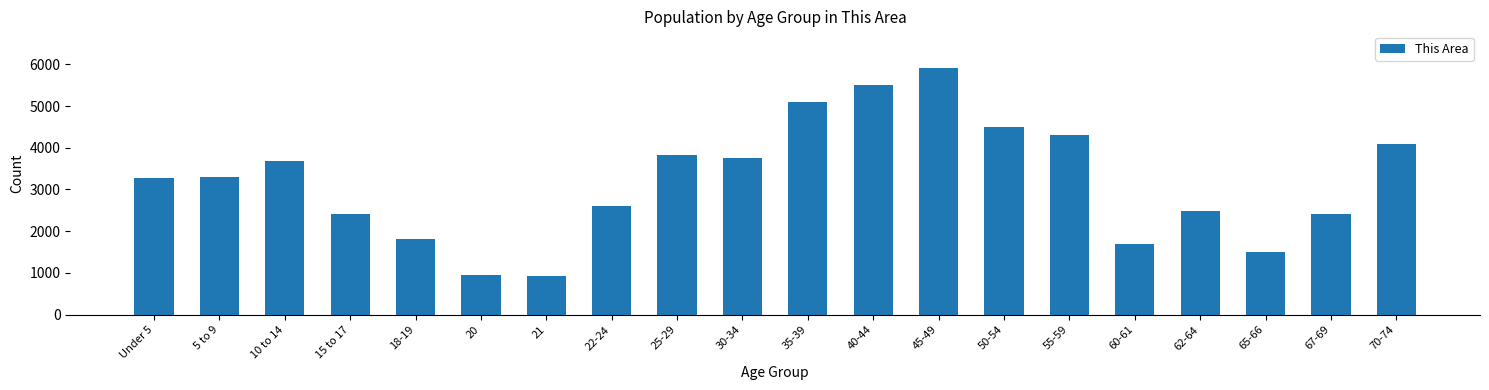

What is the sum of the values at Under 5 and 55-59?

7596